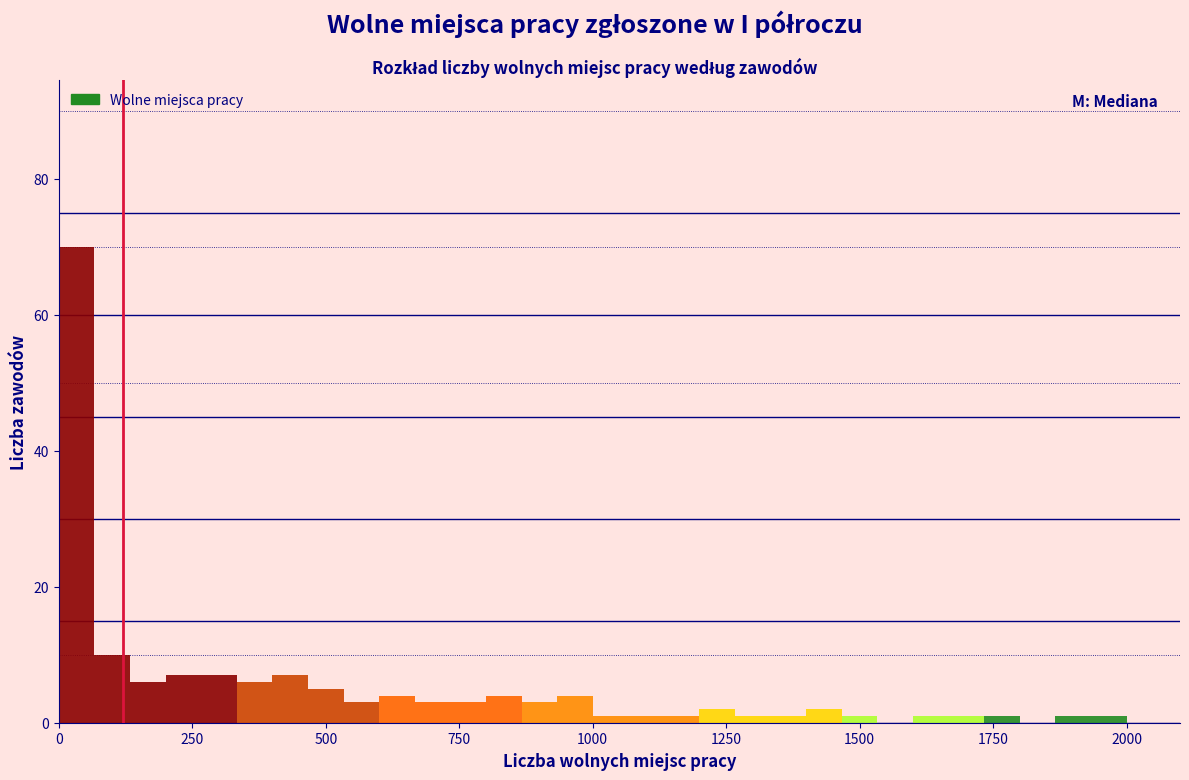

Read against the x-axis, roughly where is the centre of the tallest bar?

50